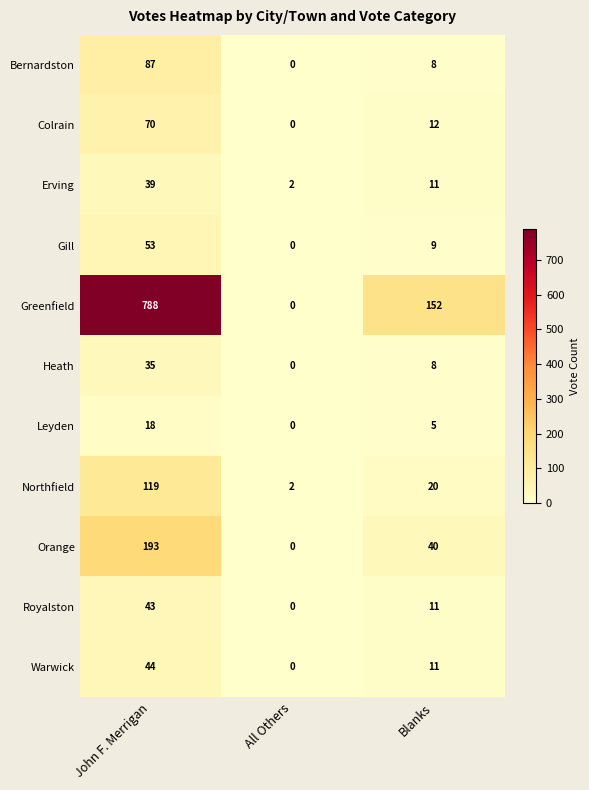

At which category is the sum across all series the highest?

John F. Merrigan